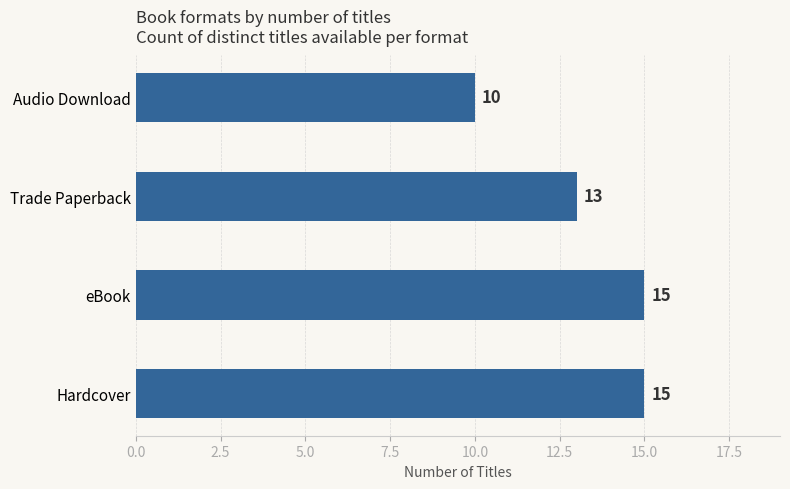

What is the difference between the second highest and minimum values?

5